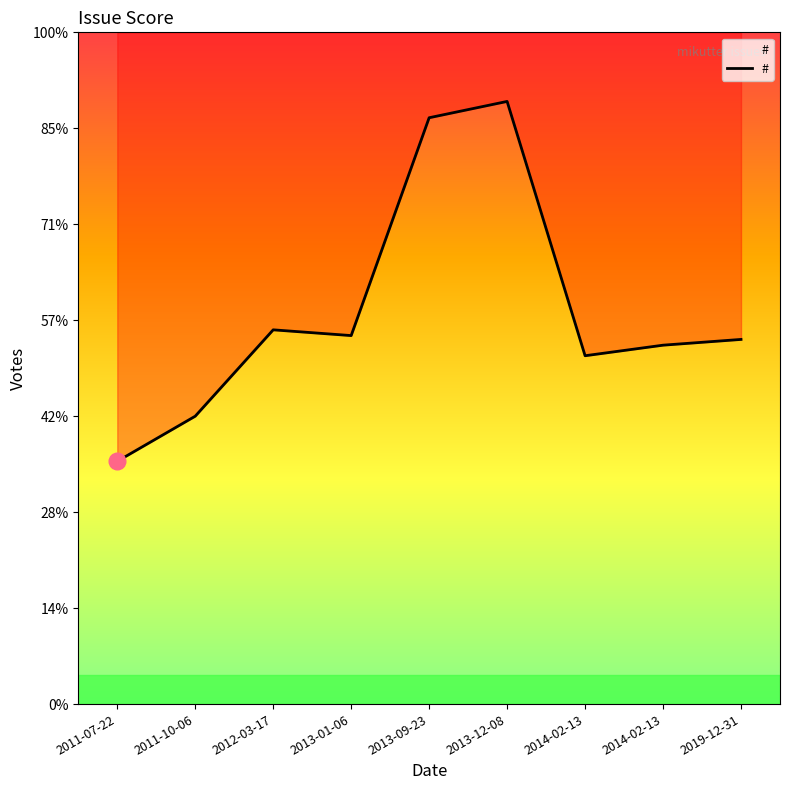

Rank the categories by value from highest to lowest.

2013-12-08, 2013-09-23, 2012-03-17, 2013-01-06, 2019-12-31, 2014-02-13, 2014-02-13, 2011-10-06, 2011-07-22